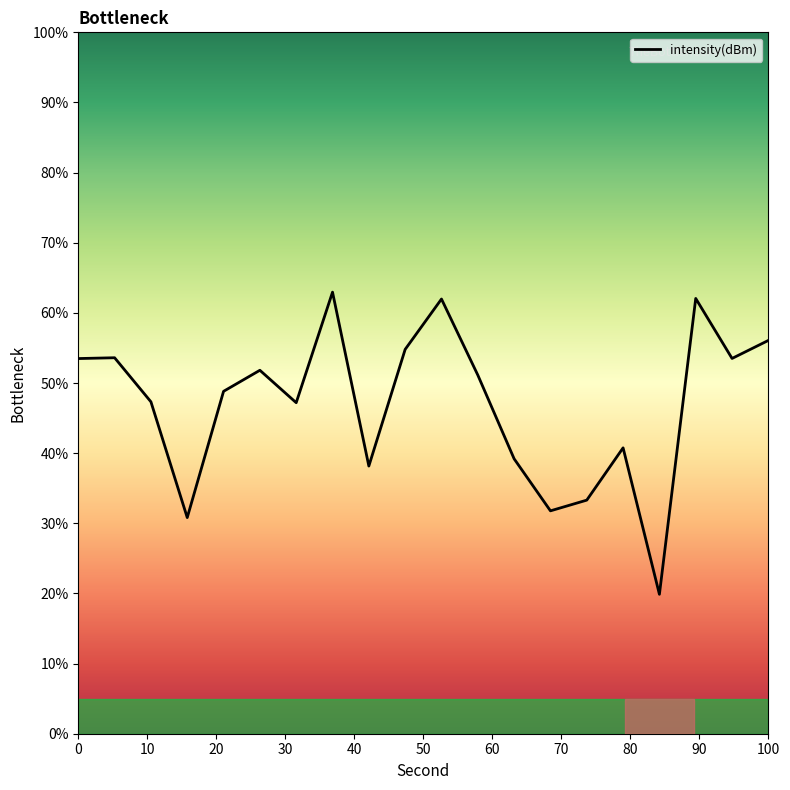

What is the minimum value shown in the chart?

19.9